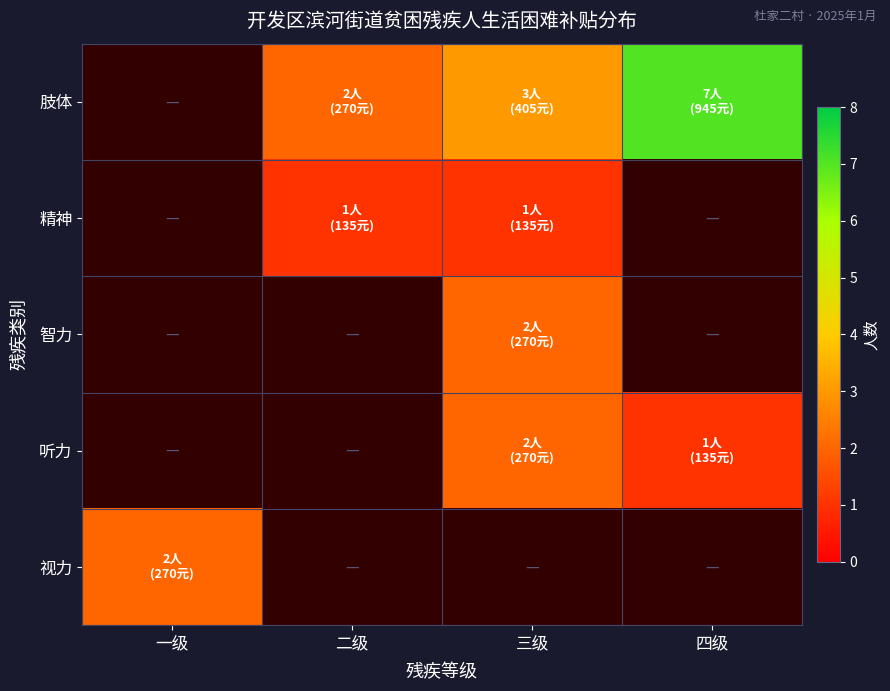

What is the spread (max minus min) of values at 四级?

6.0